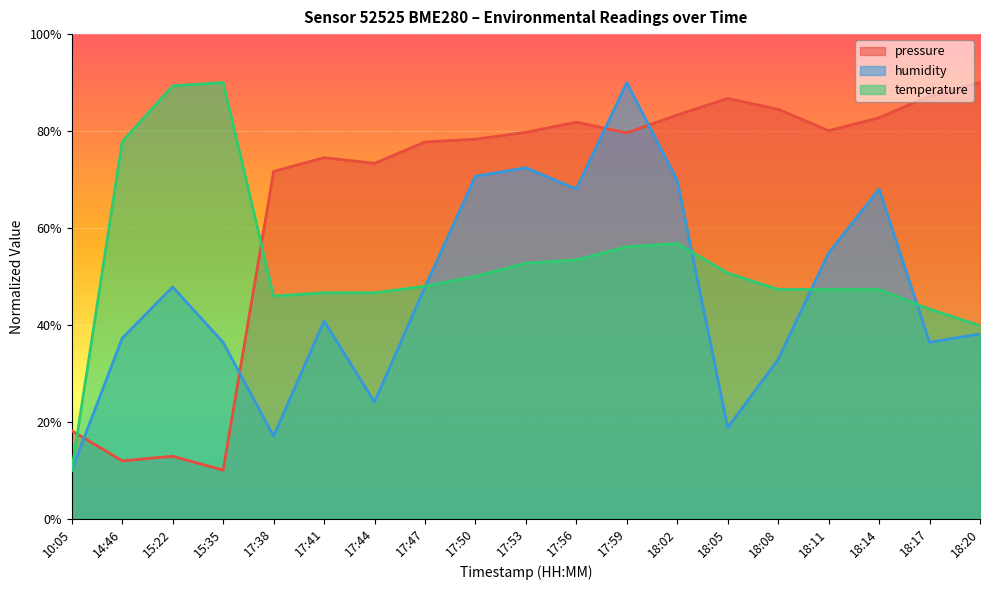

At which label does temperature reach its minimum?

10:05